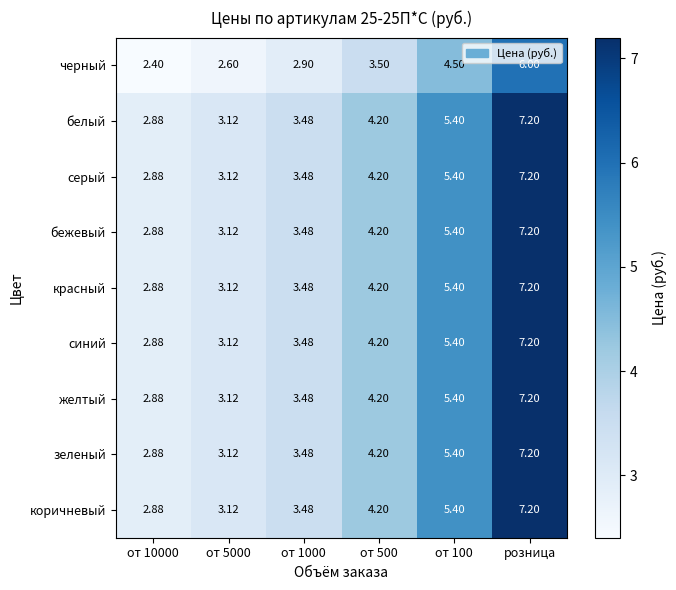

Is the value of белый at от 5000 greater than the value of зеленый at от 10000?

Yes